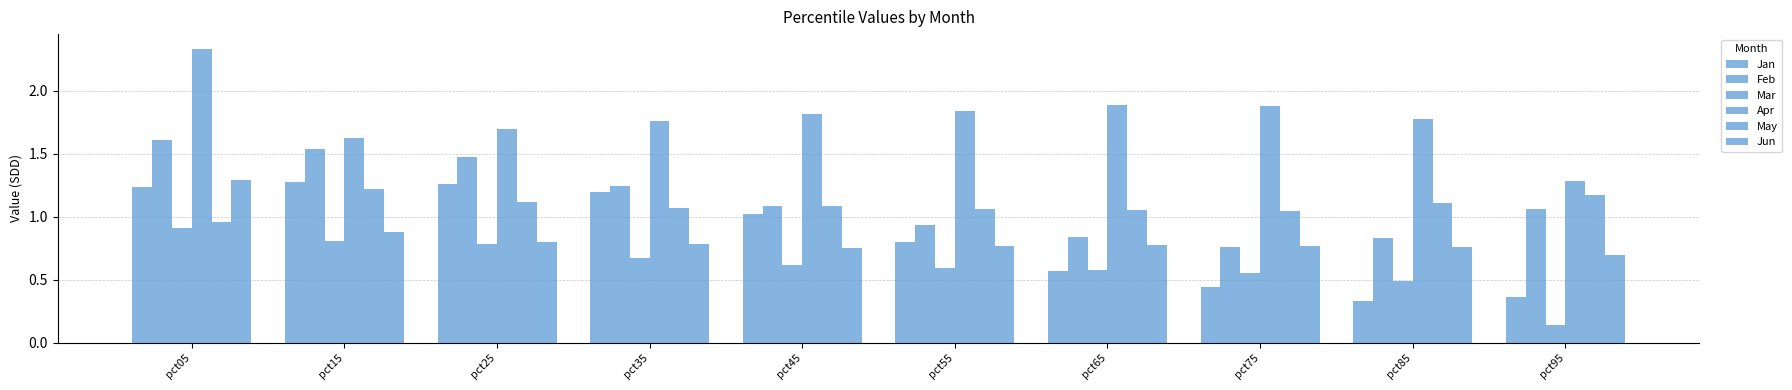

What is the difference between the maximum and minimum values in the Mar series?

0.8